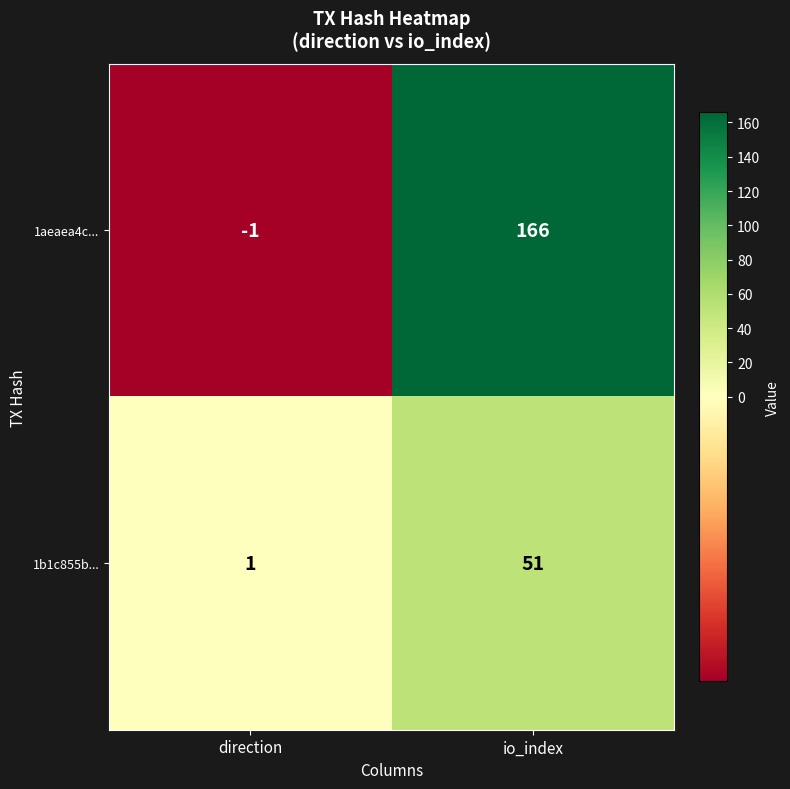

Reading left to right, extract all data points from this chart.

1aeaea4c...: -1	166
1b1c855b...: 1	51